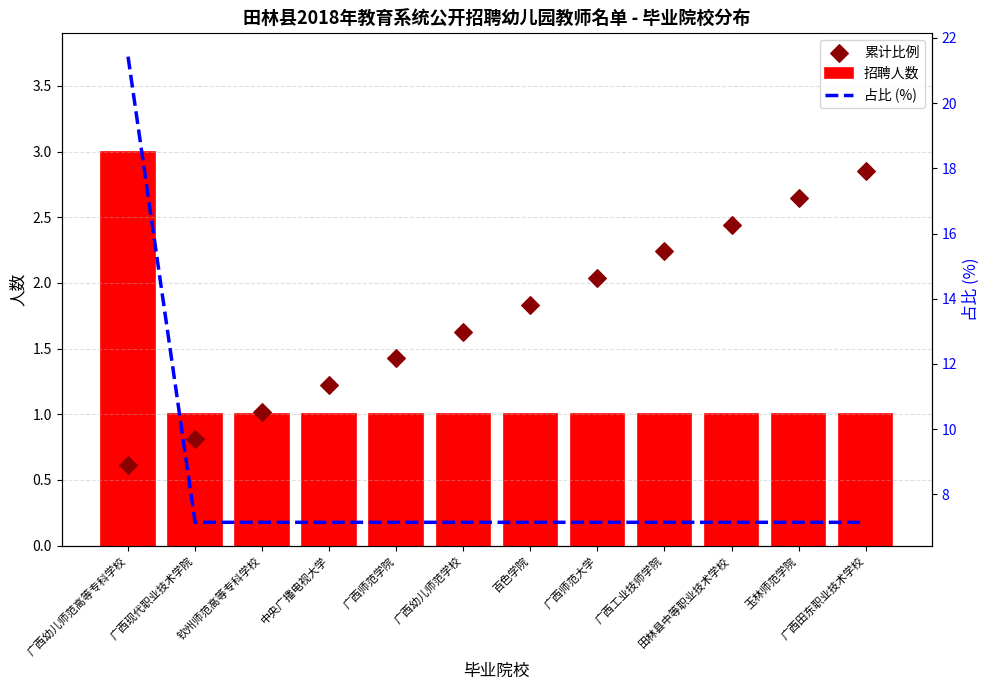

What are all the series names shown in the legend?

招聘人数, 累计比例, 占比 (%)